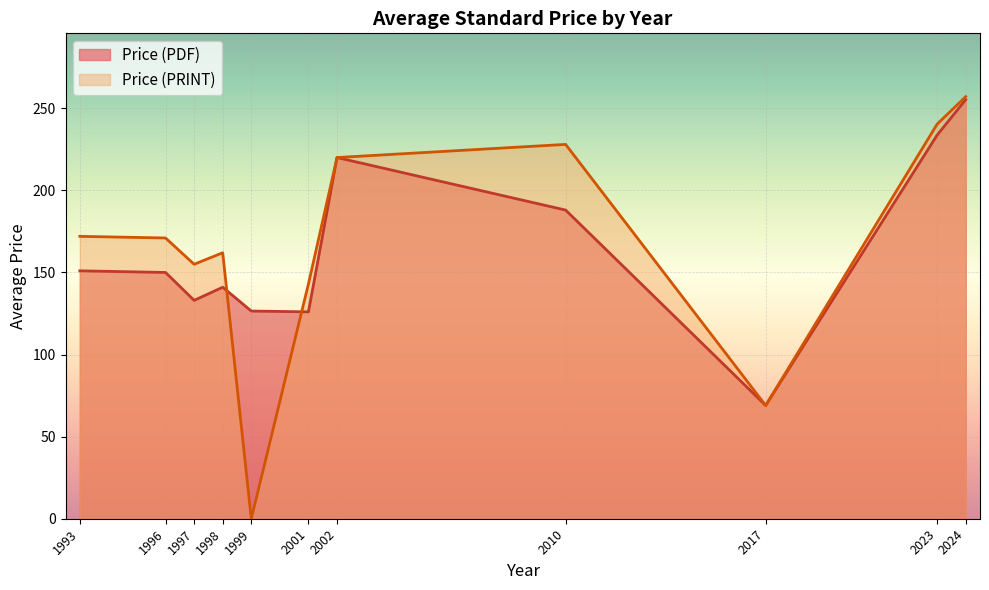

What is the highest value of the Price (PRINT) series?

257.1